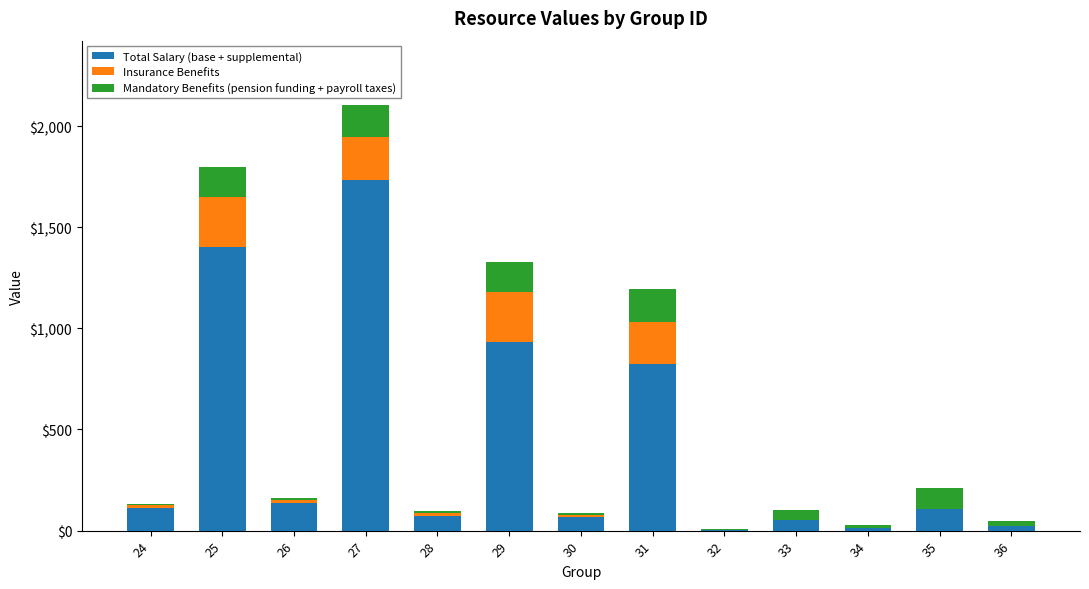

At which category is the sum across all series the highest?

27